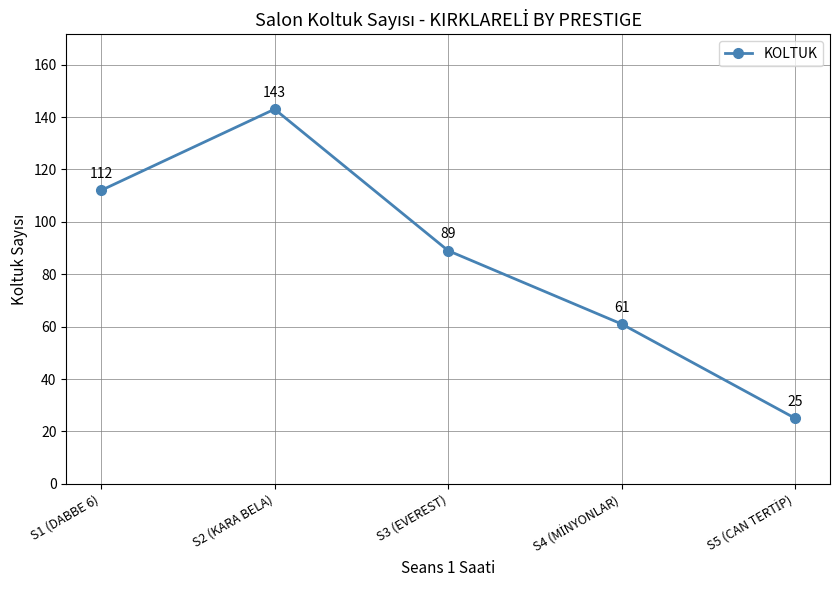

True or false: the data shows 112 at S1 (DABBE 6).

True